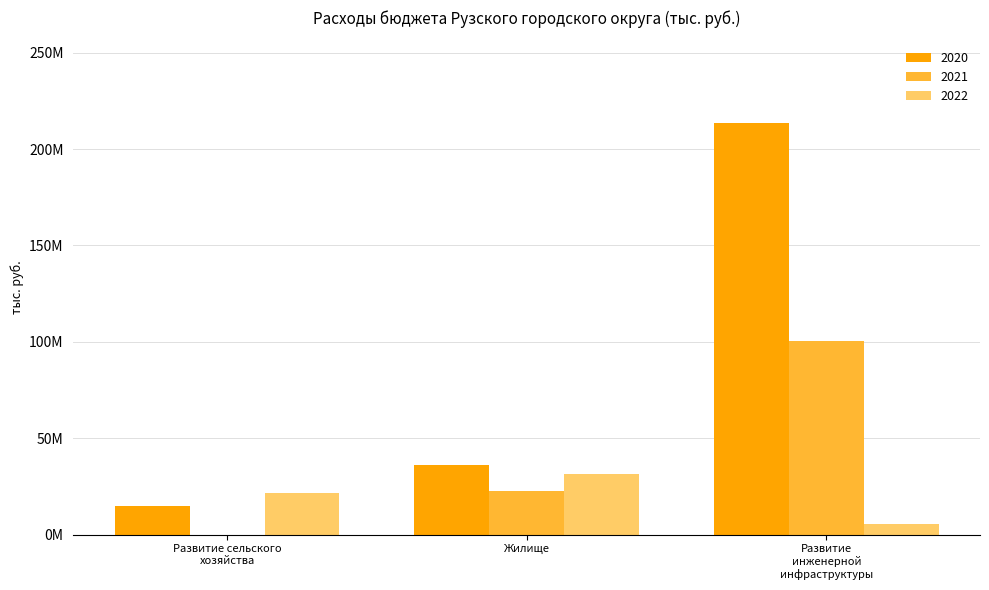

What is the label of the 1st bar from the left?

Развитие сельского
хозяйства